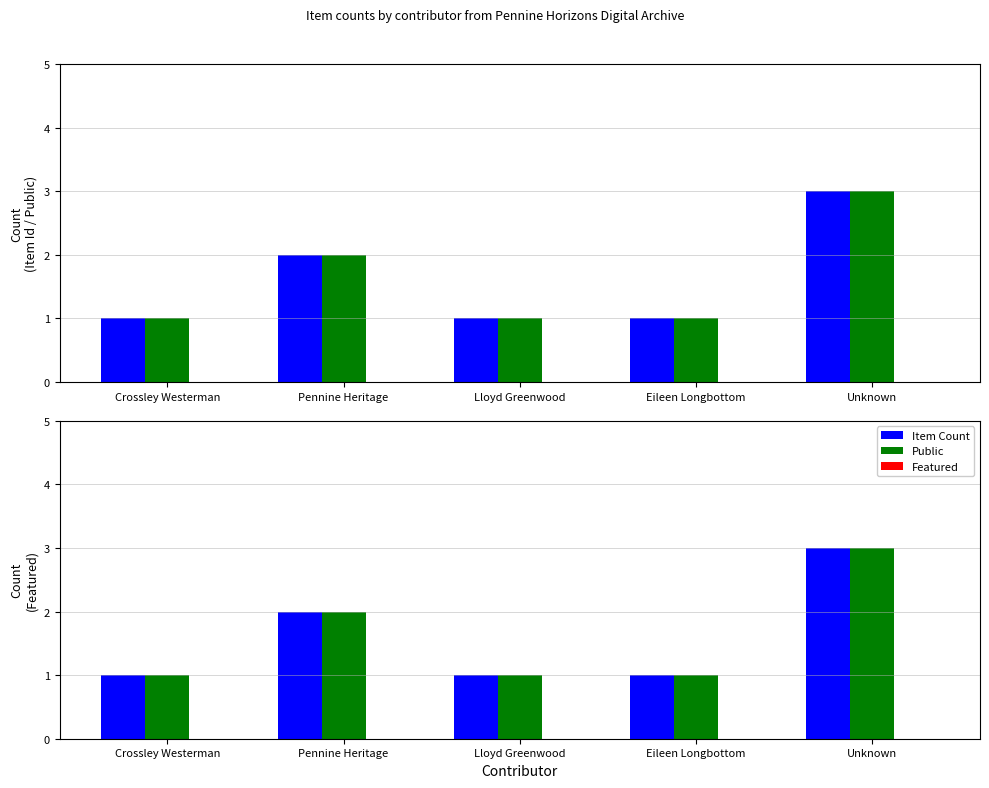

Between Crossley Westerman and Unknown, which series saw the biggest shift?

Item Count